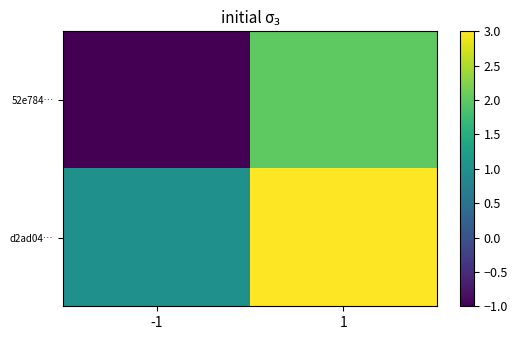

Which series has the widest spread of values?

52e784…